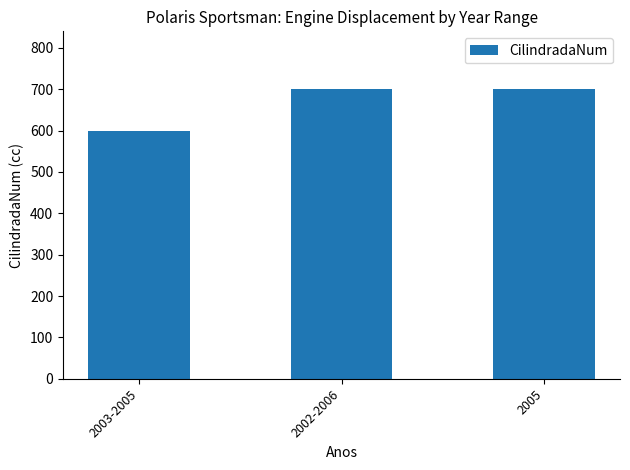

What is the smallest value displayed?

600